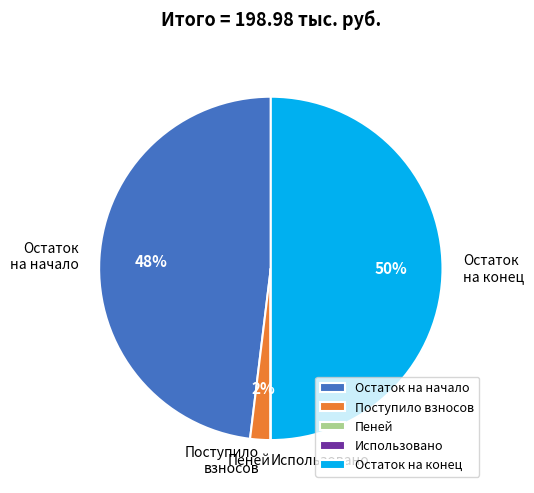

To the nearest percent, what is the average slice percentage?

20%